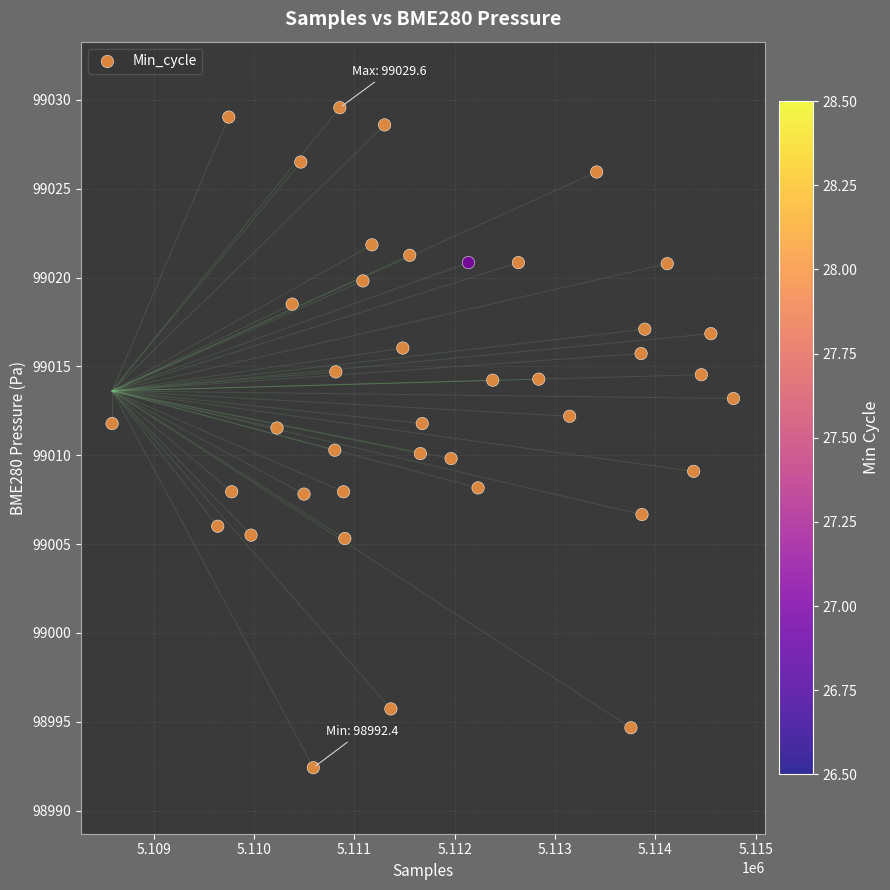

What is the range of X values (max minus min)?

6194.0